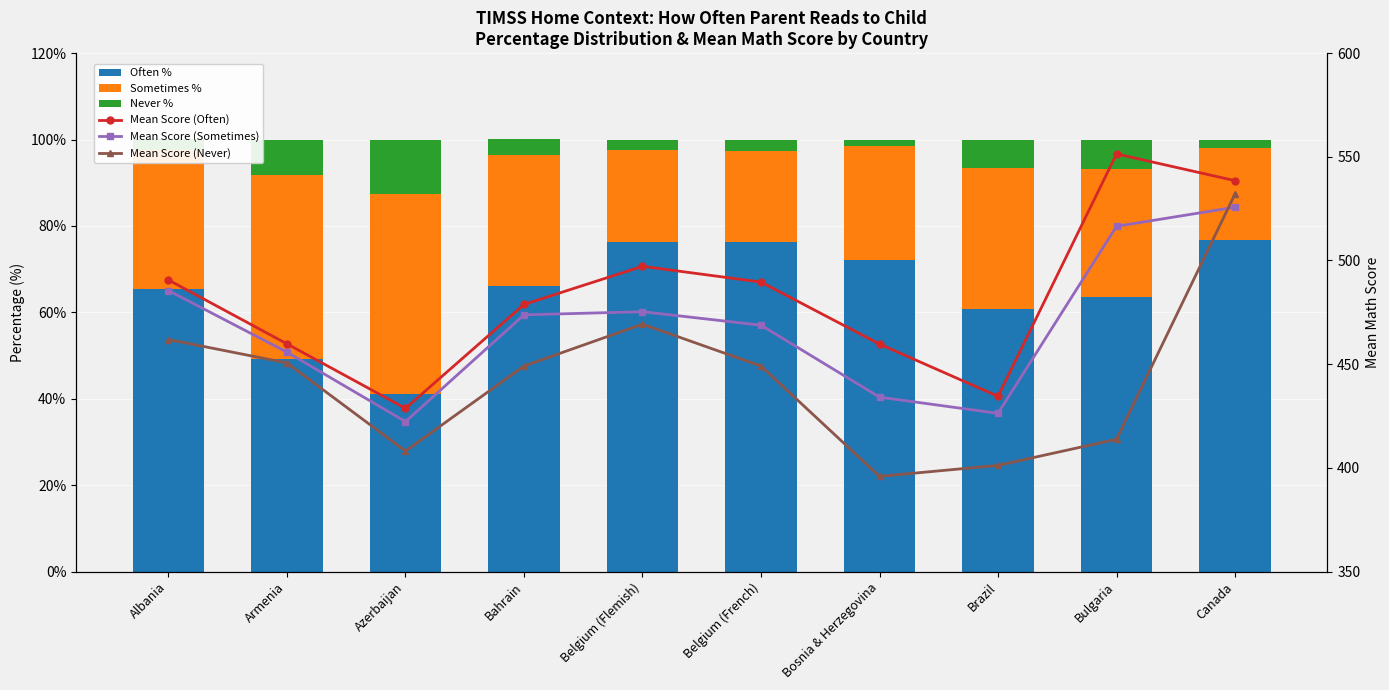

Rank the series at Belgium (French) from lowest to highest value.

Never %, Sometimes %, Often %, Mean Score (Never), Mean Score (Sometimes), Mean Score (Often)